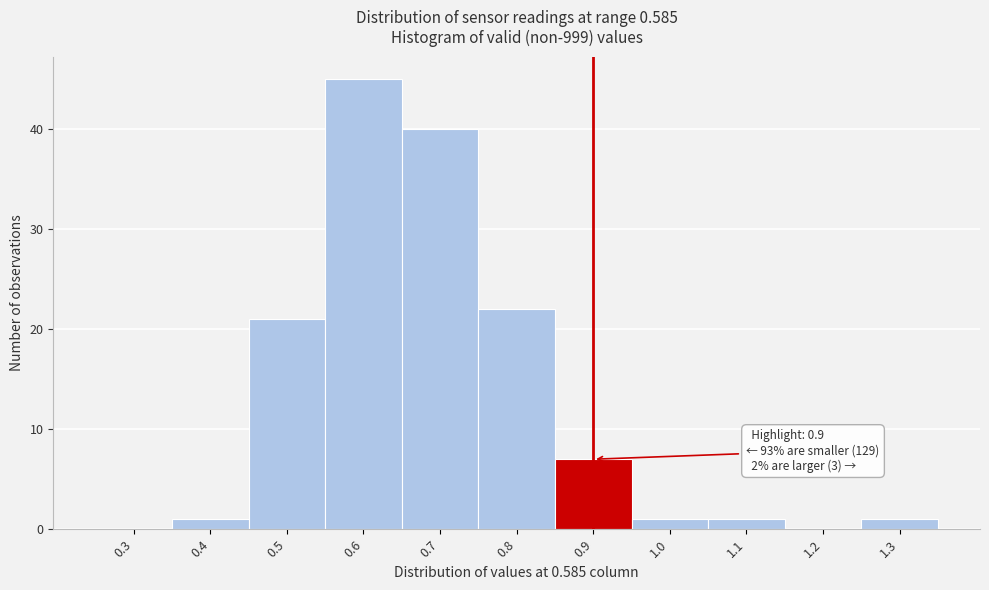

Reading right to left, extract all data points from this chart.

1.3=1	1.2=0	1.1=1	1.0=1	0.9=7	0.8=22	0.7=40	0.6=45	0.5=21	0.4=1	0.3=0